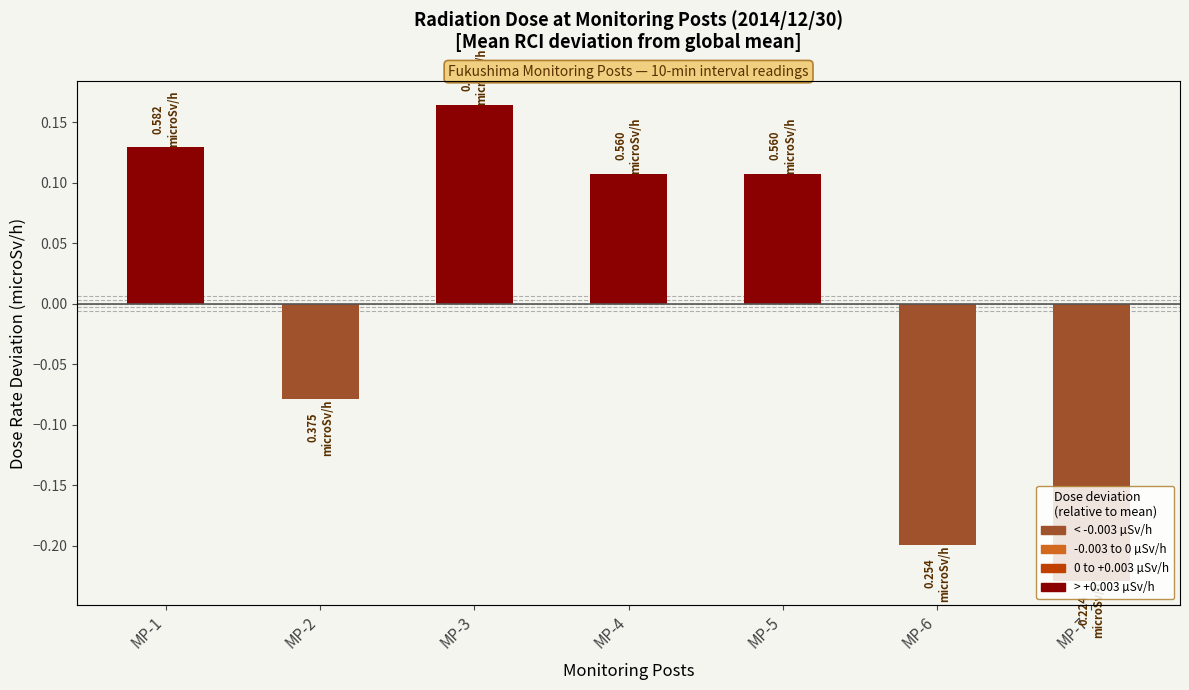

Which category has the highest value across all series?

MP-3